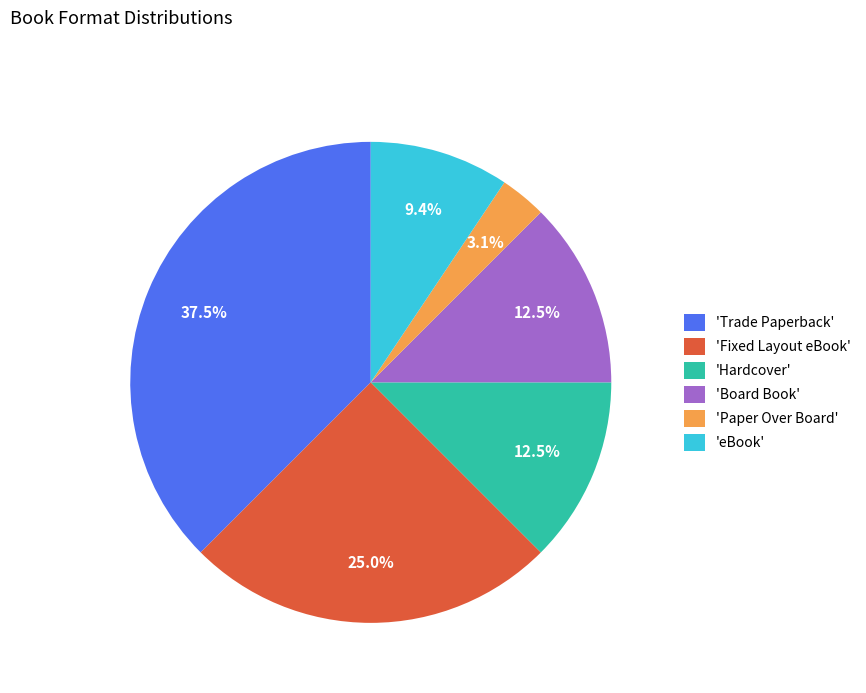

What is the largest slice in the pie chart?

'Trade Paperback'